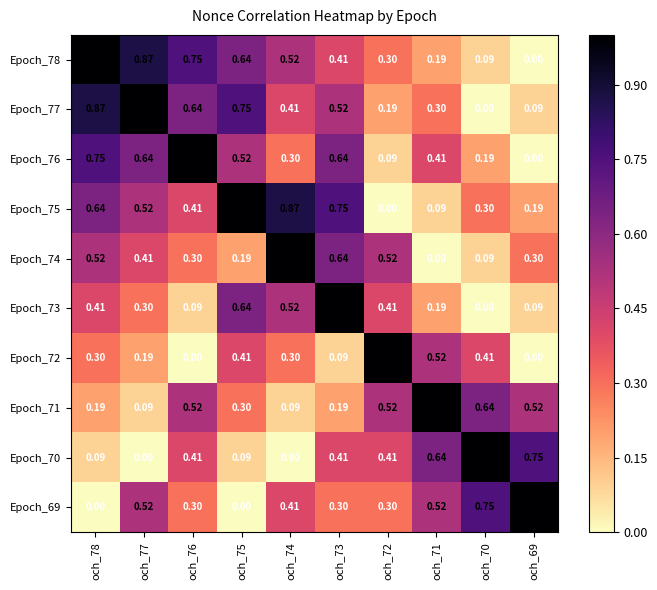

Is the value of Epoch_75 at och_71 greater than the value of Epoch_72 at och_69?

Yes